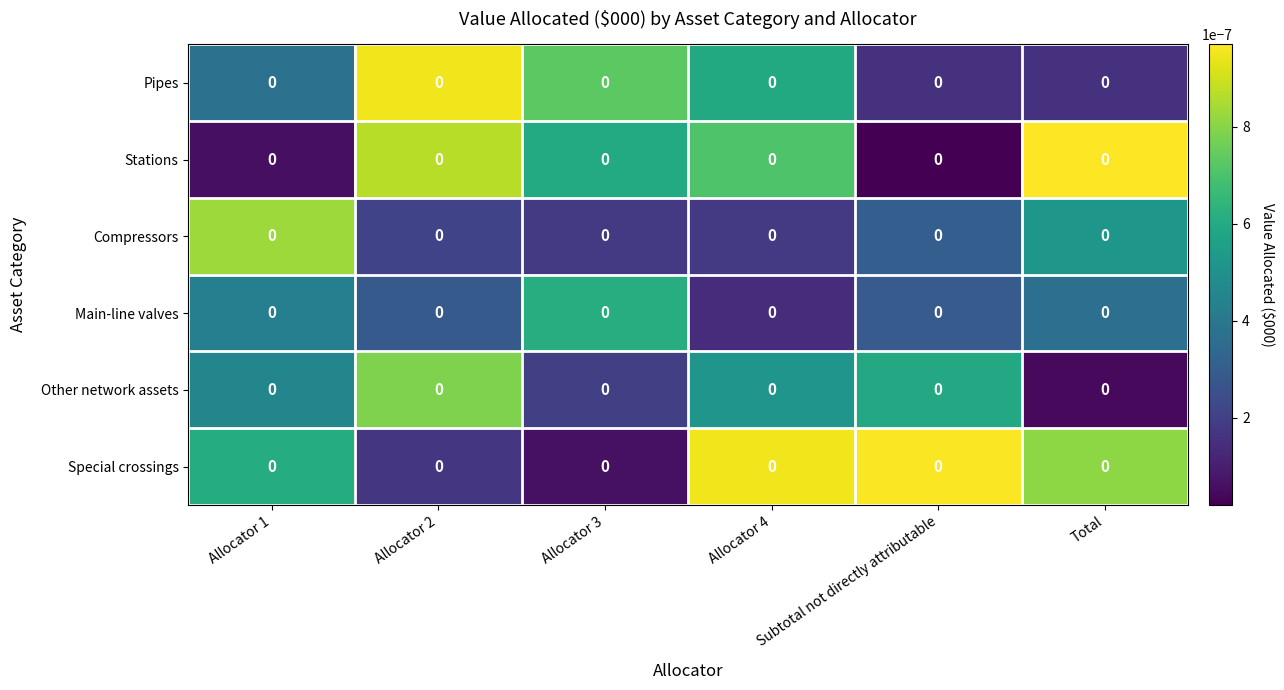

At which label does Special crossings reach its peak?

Subtotal not directly attributable